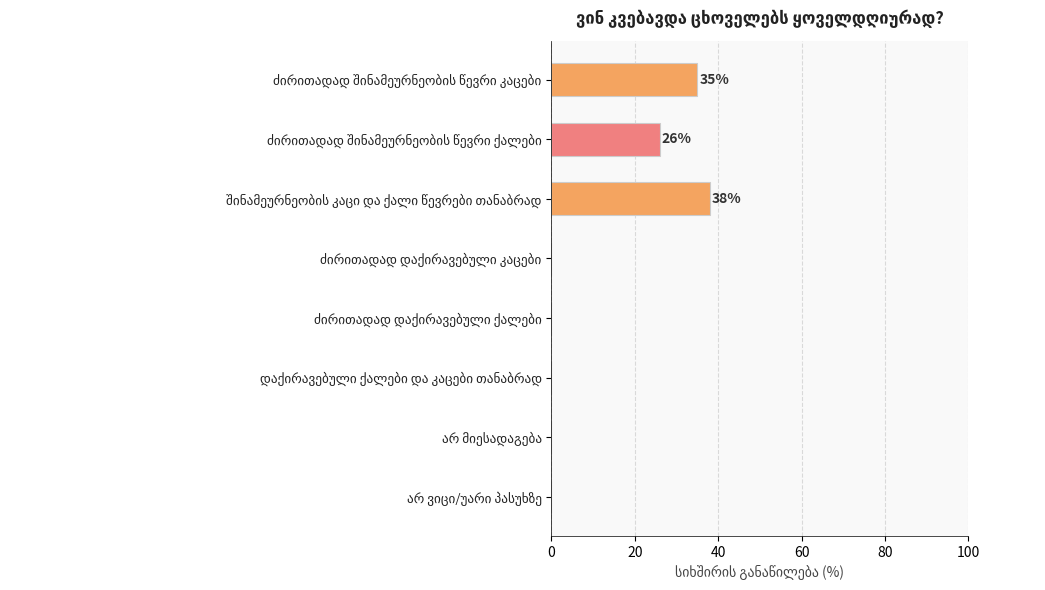

What is the sum of all values?

99